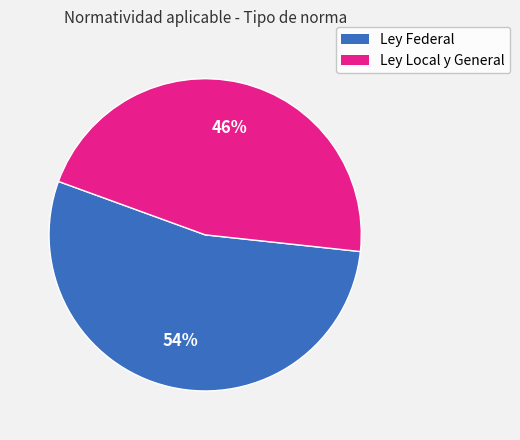

What percentage is the Ley Federal slice, to the nearest percent?

54%